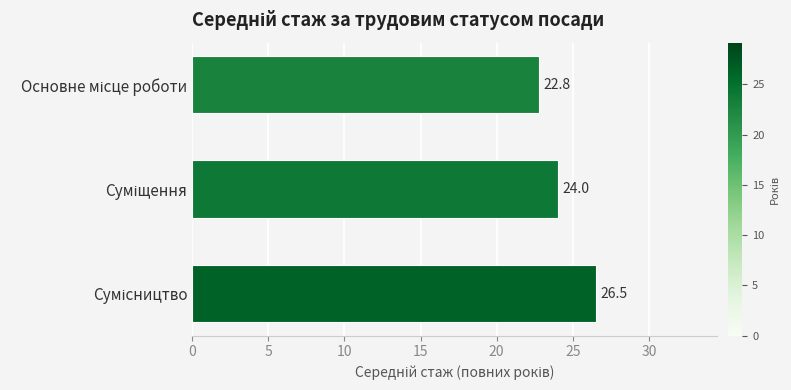

What is the difference between the maximum and minimum values?

3.7